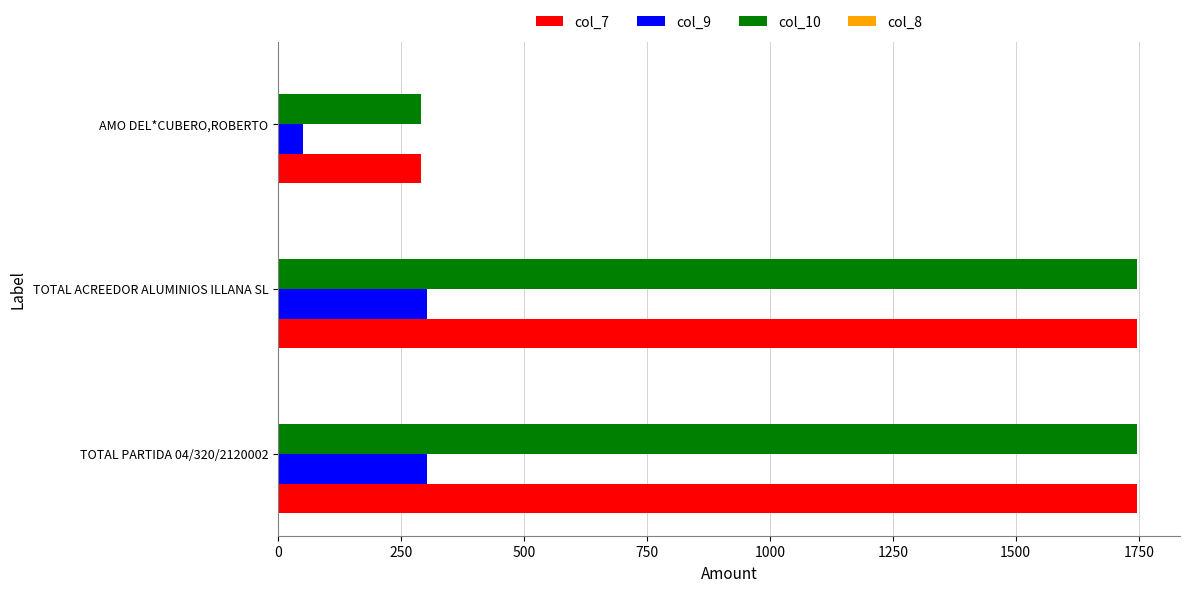

Is the value of col_7 at TOTAL PARTIDA 04/320/2120002 greater than the value of col_9 at TOTAL ACREEDOR ALUMINIOS ILLANA SL?

Yes